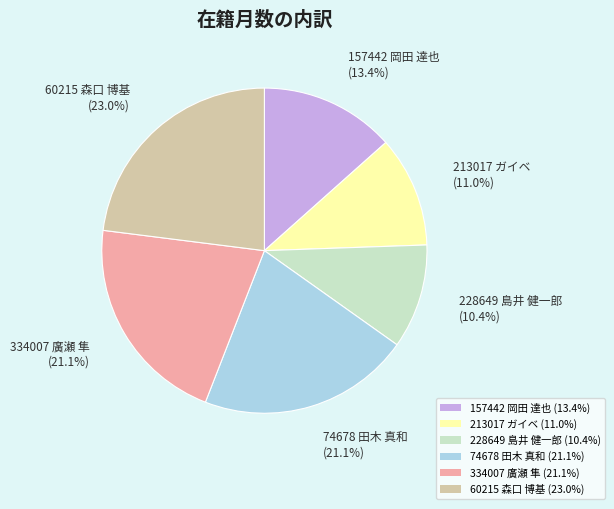

Does any single category account for the majority?

No